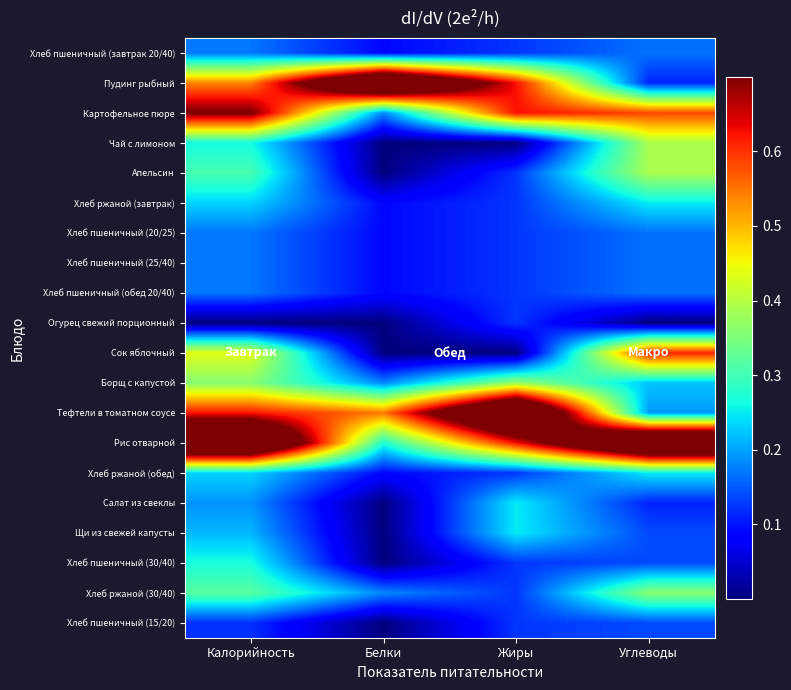

Which series has the widest spread of values?

Пудинг рыбный